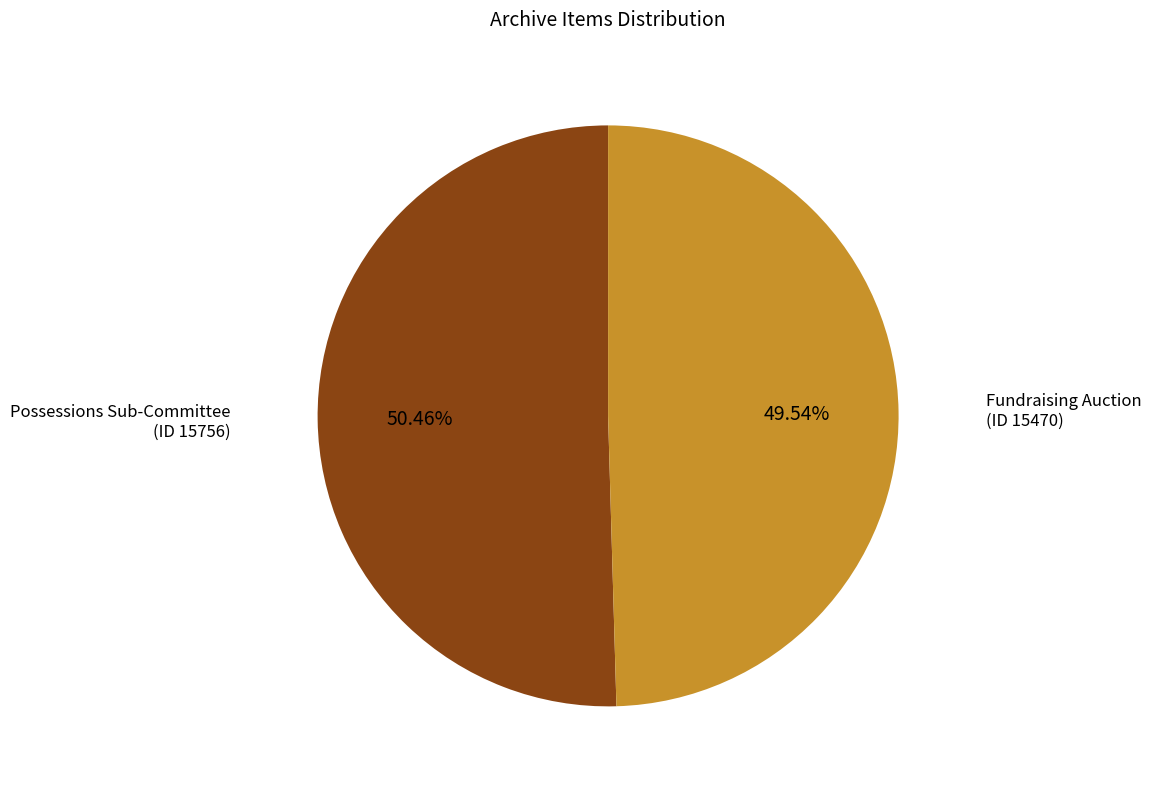

Is there a majority slice in this chart?

Yes